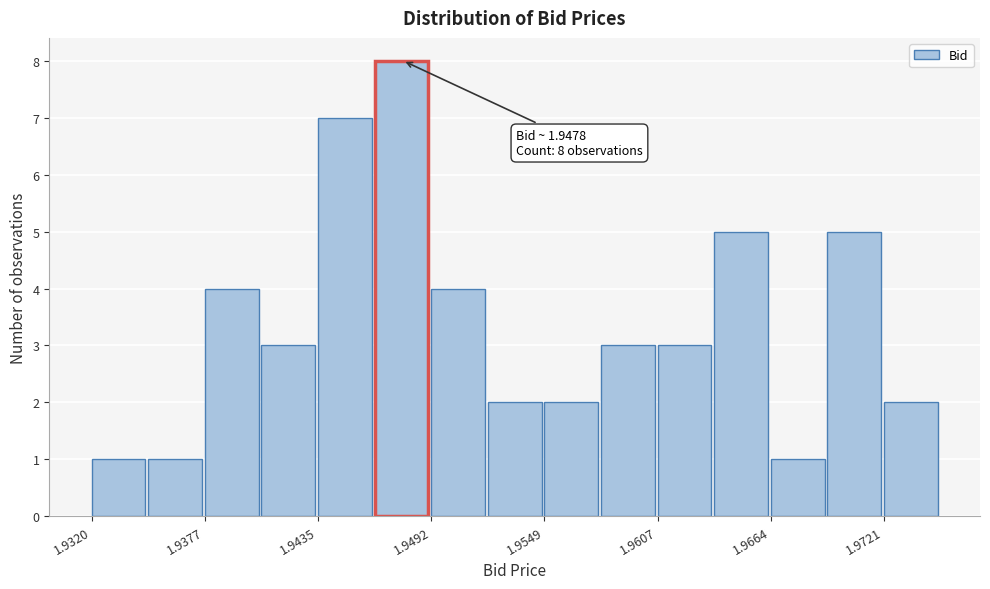

Read against the x-axis, roughly where is the centre of the tallest bar?

1.948